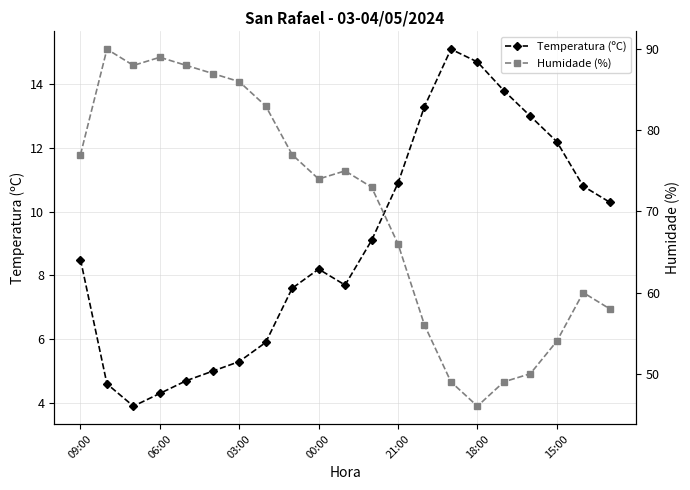

Where is the first local maximum for Temperatura (ºC)?

00:00